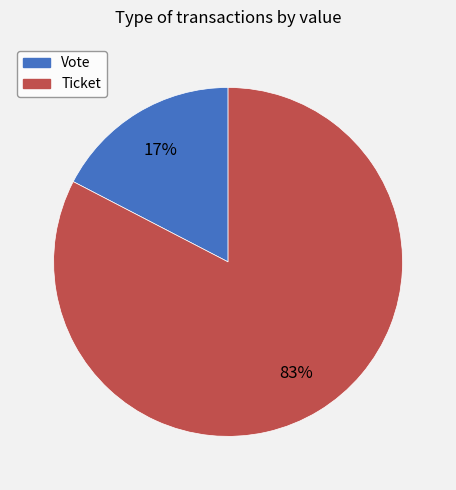

Rank the categories by value from lowest to highest.

Vote, Ticket